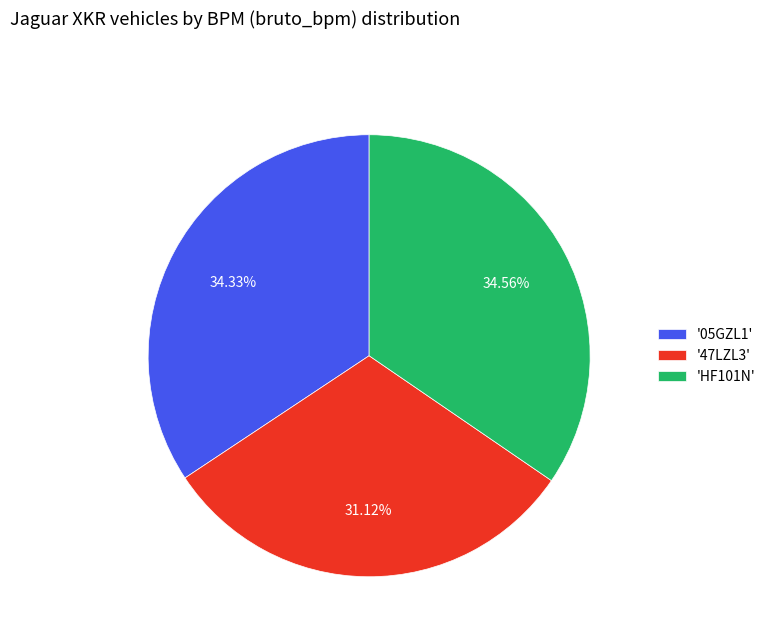

Which has a higher value, '47LZL3' or '05GZL1'?

'05GZL1'